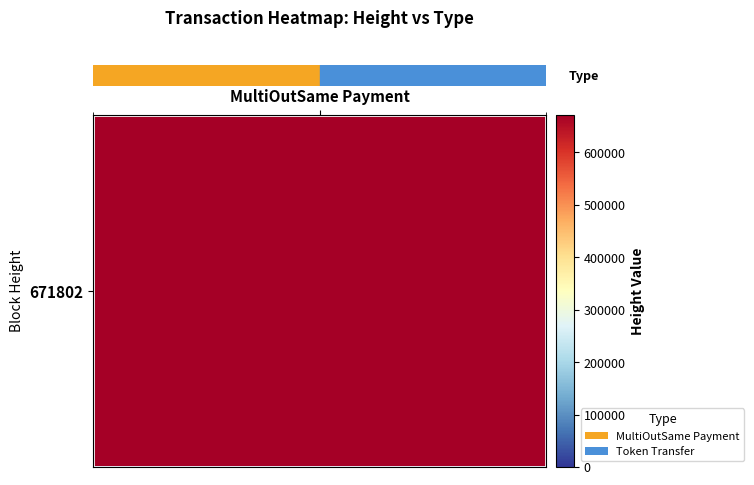

Which series has the widest spread of values?

row_0